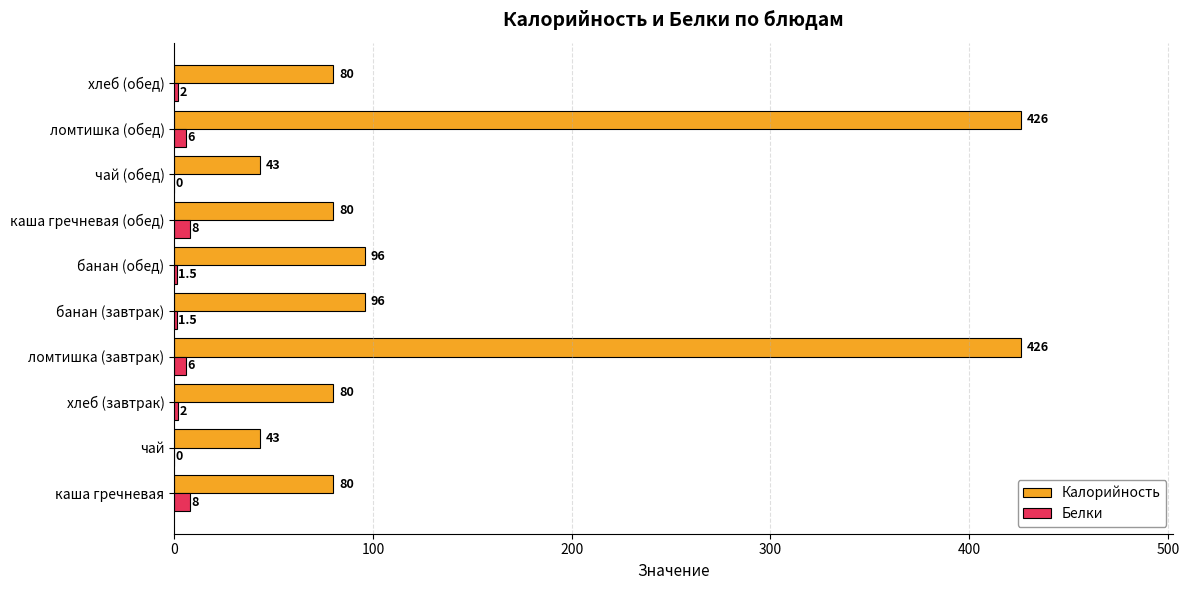

What is the maximum value shown in the chart?

426.0